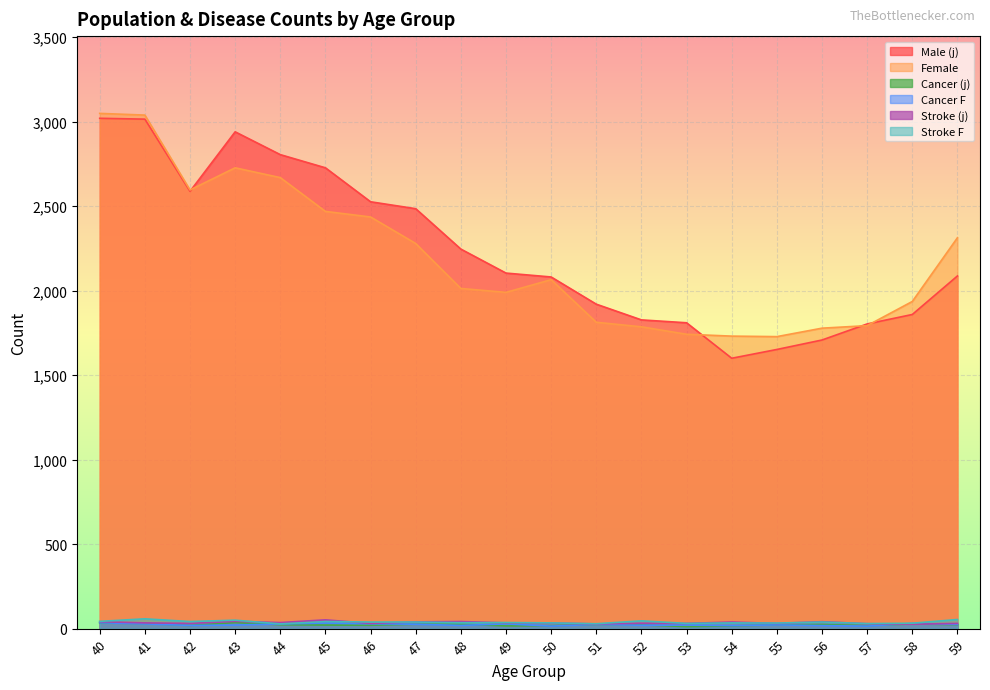

Rank the series at 57 from lowest to highest value.

Cancer F, Cancer (j), Stroke (j), Stroke F, Female, Male (j)